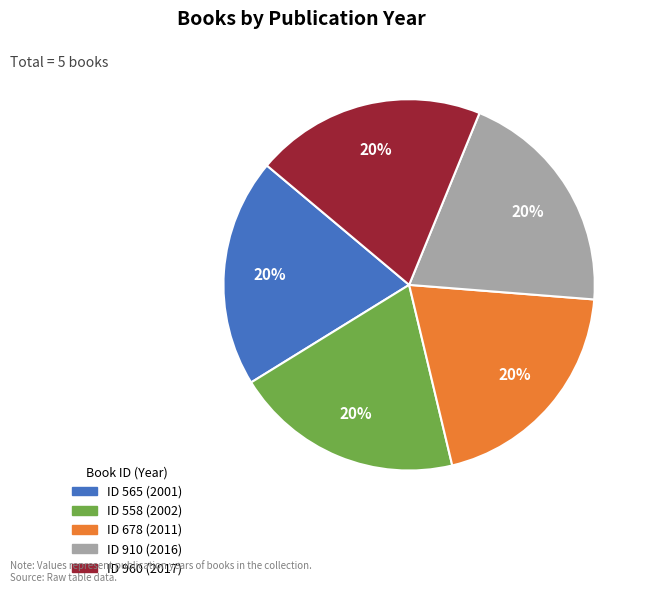

Is there any slice that represents more than half of the pie?

No